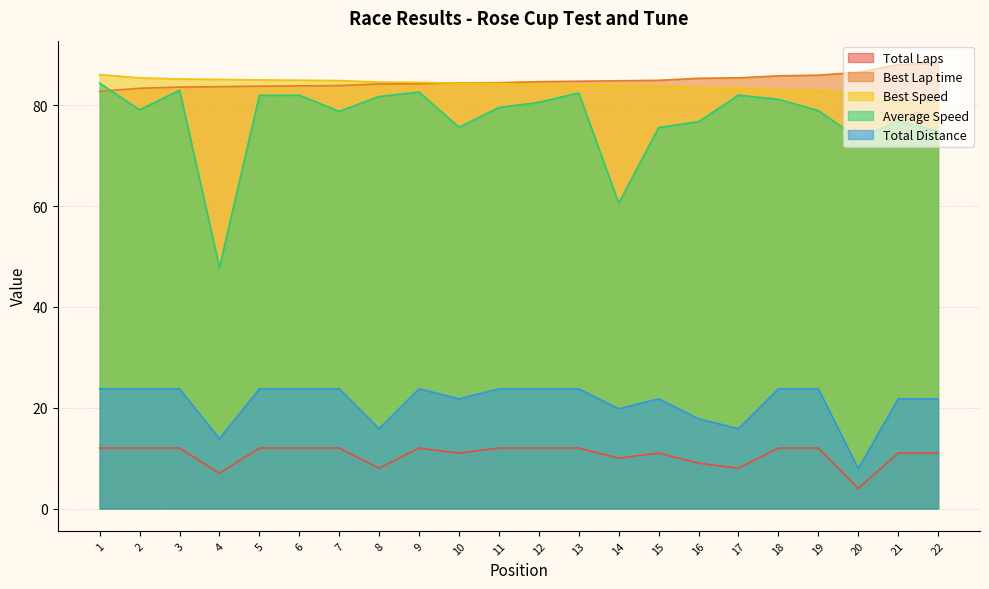

Which category has the highest value in the Best Speed series?

1